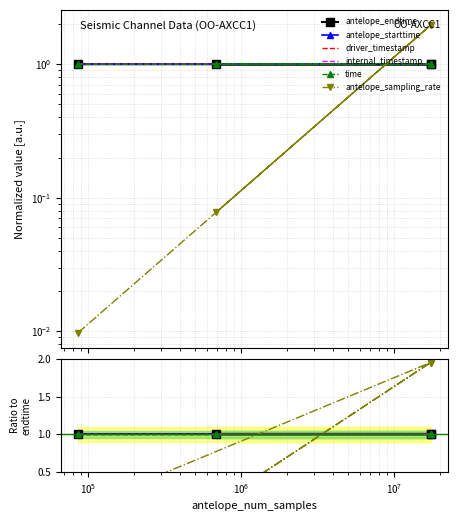

Is this an area chart (filled region under the line)?

No